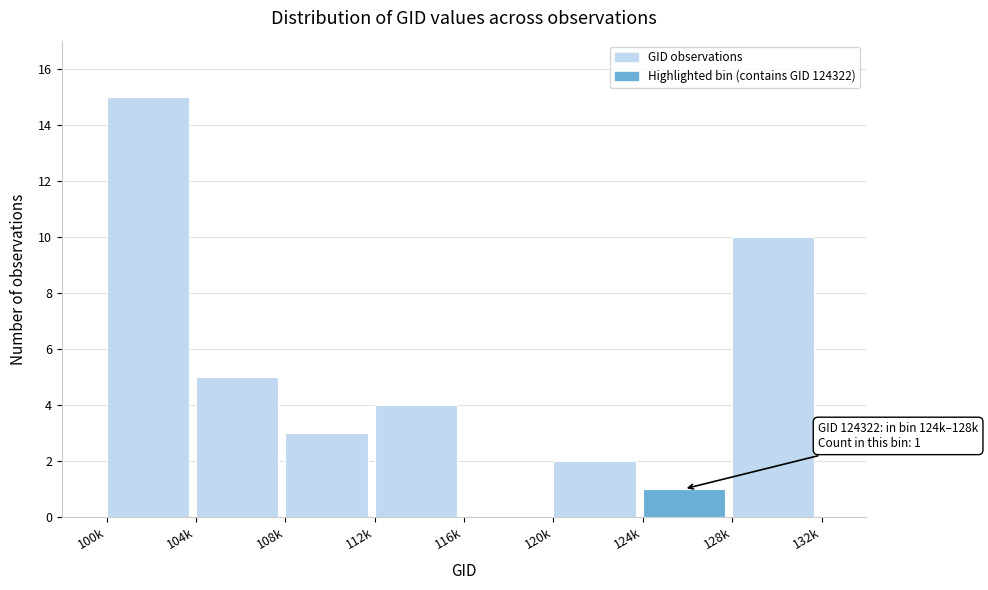

Reading left to right, transcribe all the data shown in this chart.

100k=15	104k=5	108k=3	112k=4	116k=0	120k=2	124k=1	128k=10